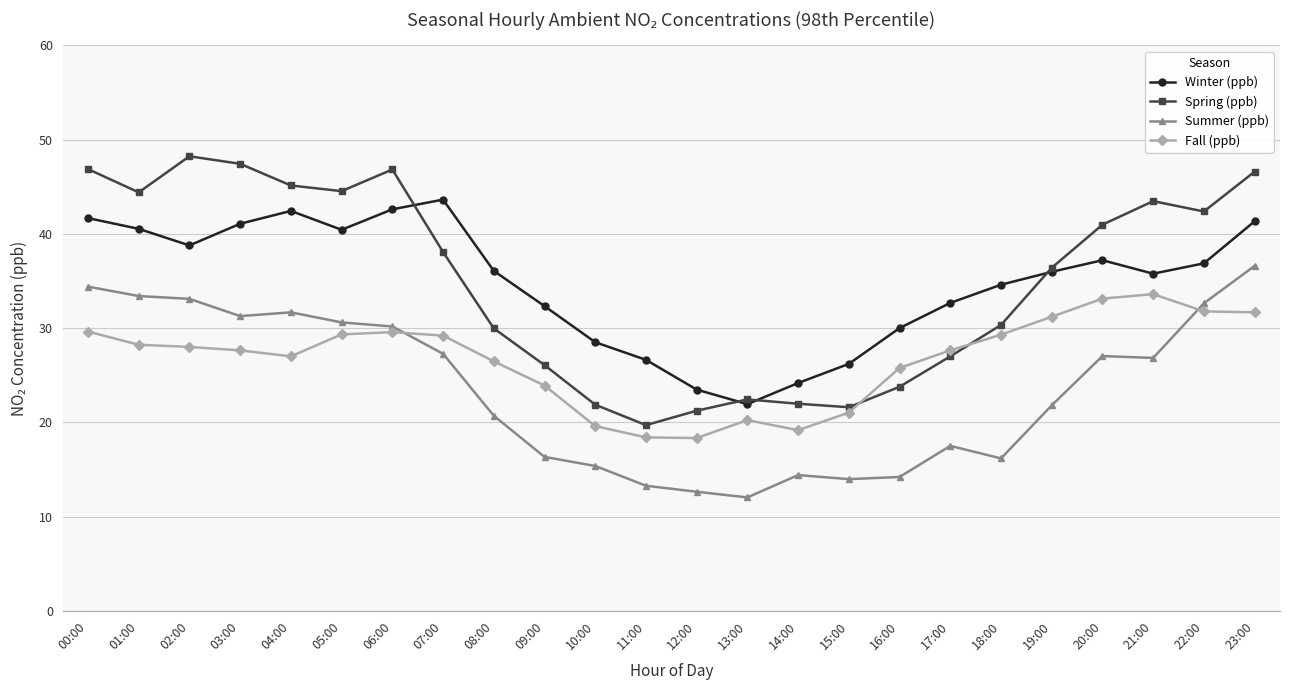

What is the smallest value displayed?

12.0